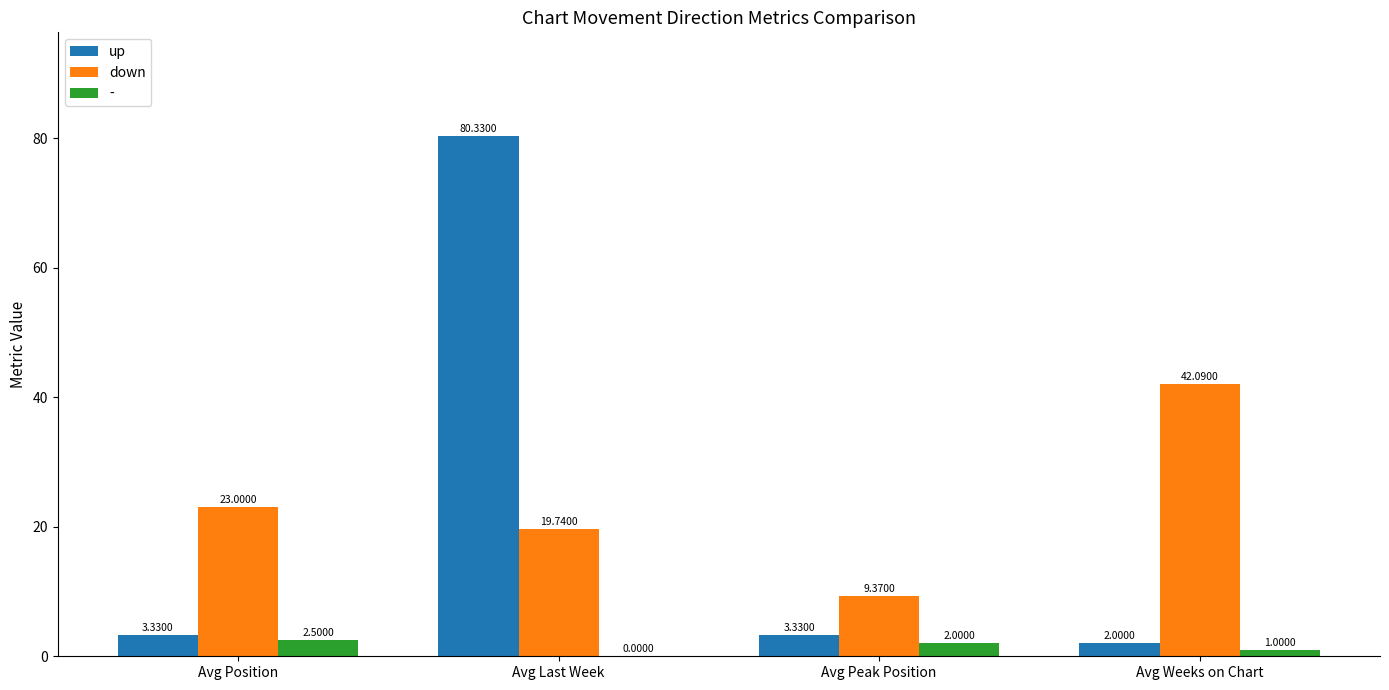

What is the sum of the - values at Avg Last Week and Avg Weeks on Chart?

1.0